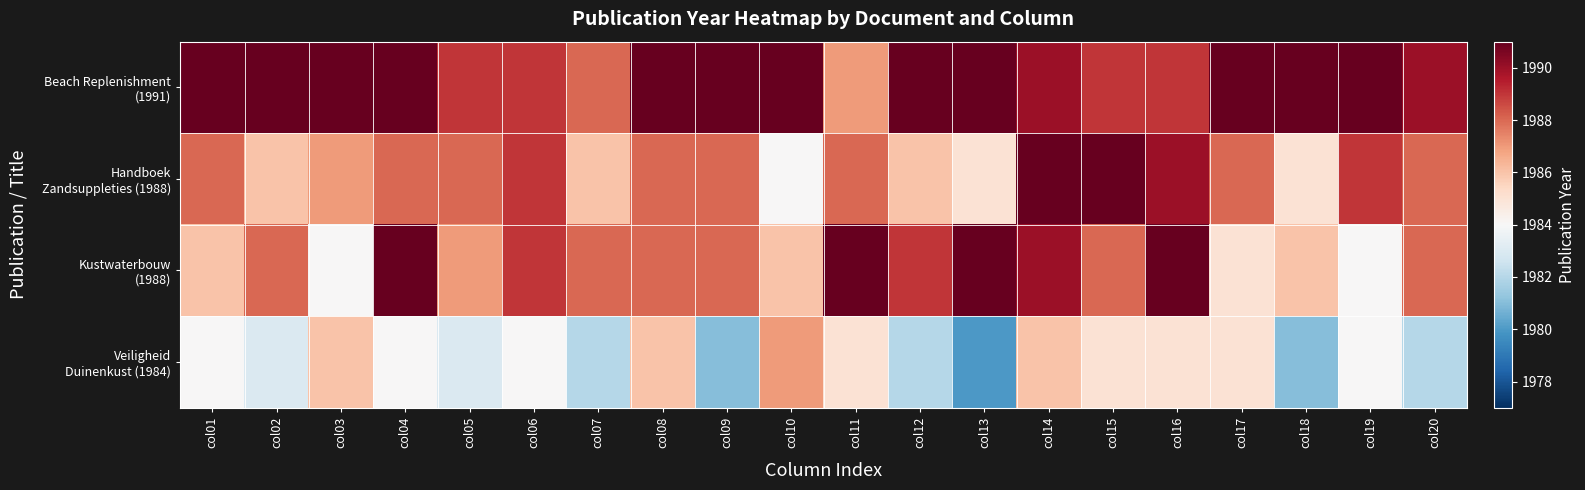

At col18, list the series in order from largest to smallest.

Beach Replenishment (1991), Kustwaterbouw (1988), Handboek Zandsuppleties (1988), Veiligheid Duinenkust (1984)